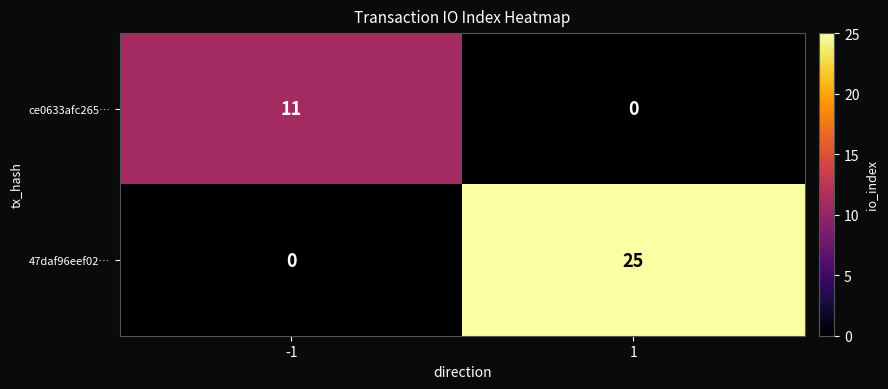

What is the average value of the ce0633afc265… series?

6